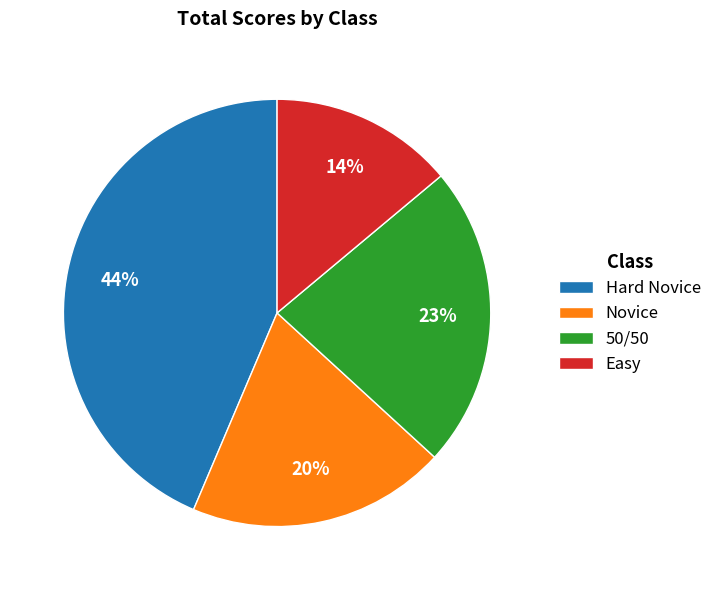

Do 50/50 and Hard Novice together represent more than half of the pie?

Yes